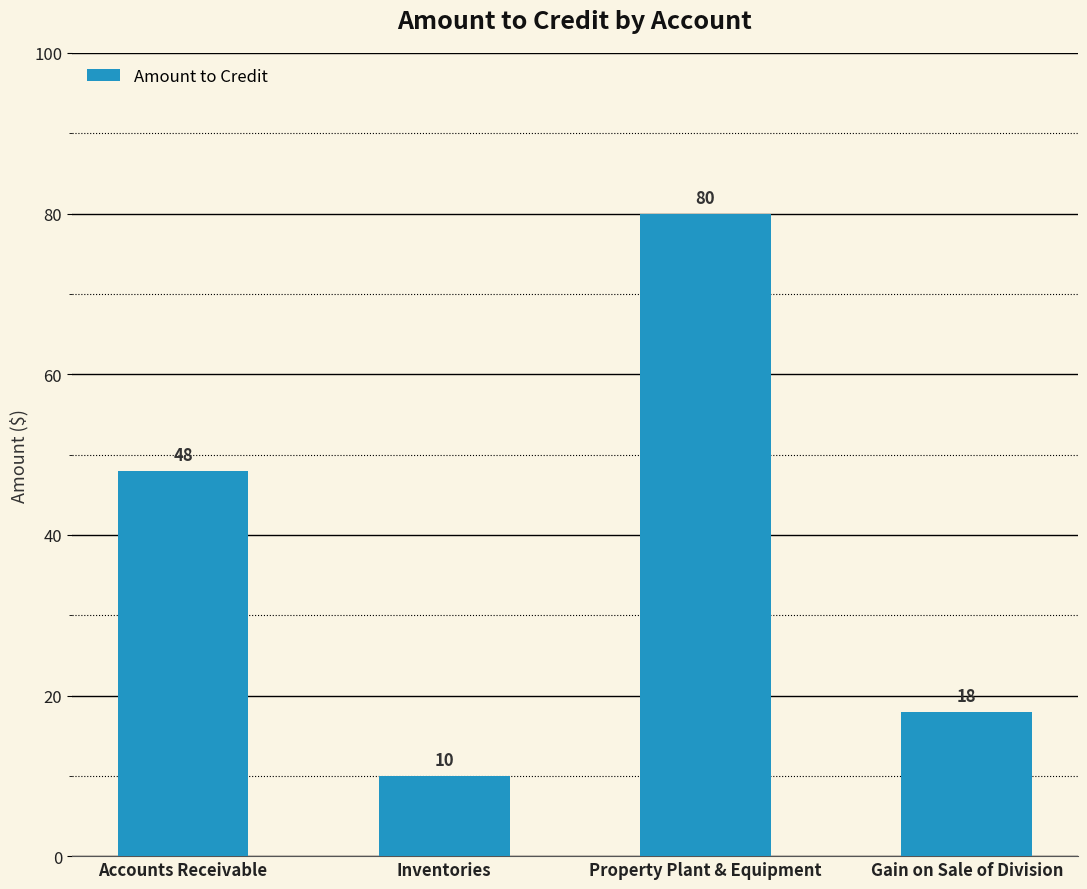

What is the minimum value shown in the chart?

10